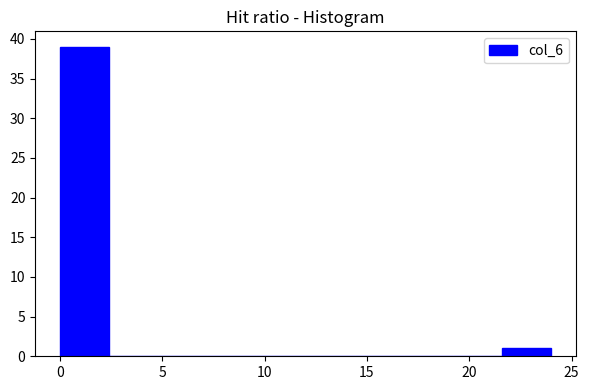

What is the height of the bar covering 21.6 to 24.0 on the x-axis? Neither the bar edges nor the heights are printed on the chart, so give them approximately, as read against the axes.

1